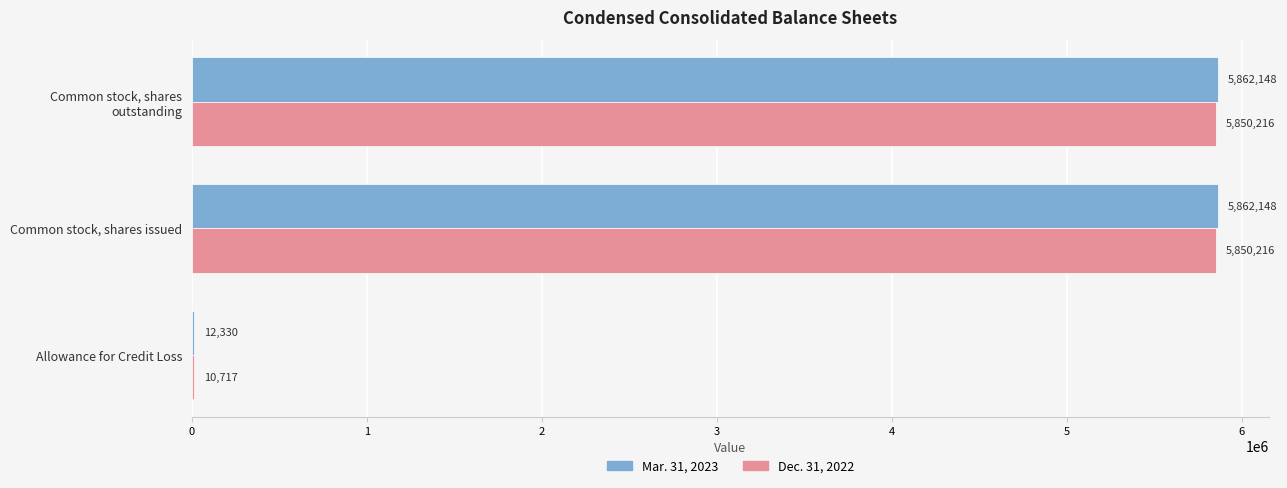

Which series has the largest total across all categories?

Mar. 31, 2023